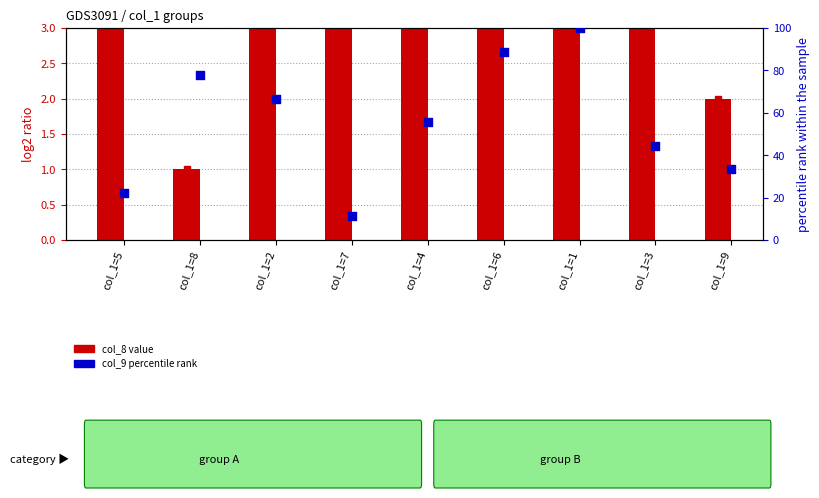

At how many categories does at least one series exceed 5?

9